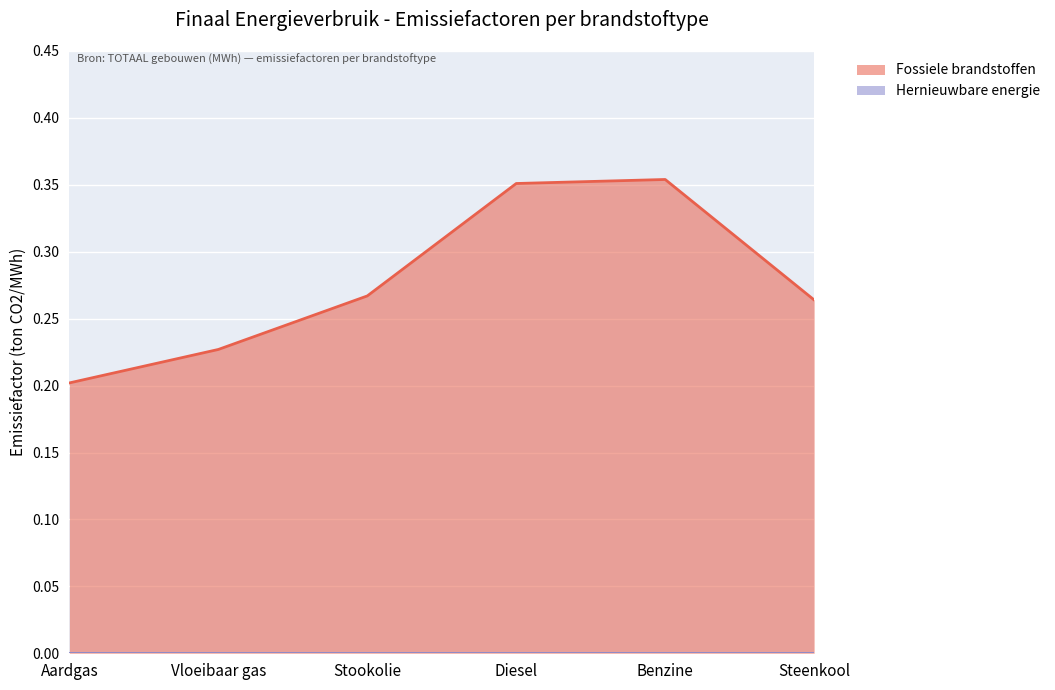

Which has a higher value, Benzine or Diesel?

Benzine